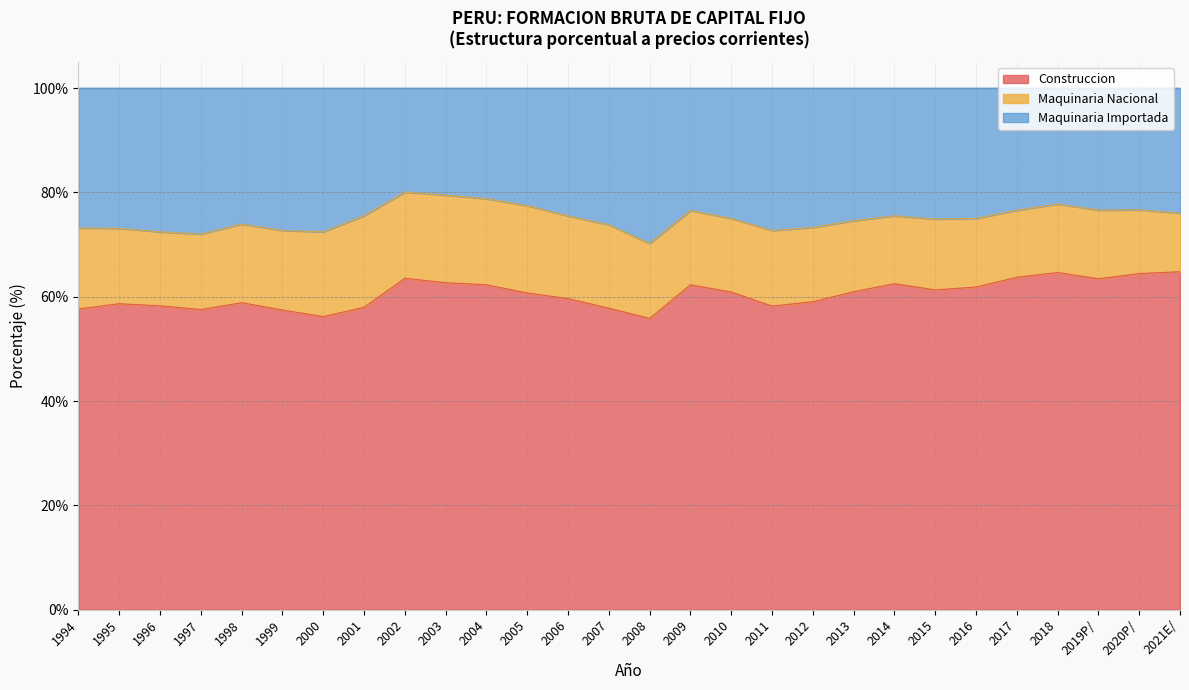

Where is Construccion nearest to the value 60?

2006